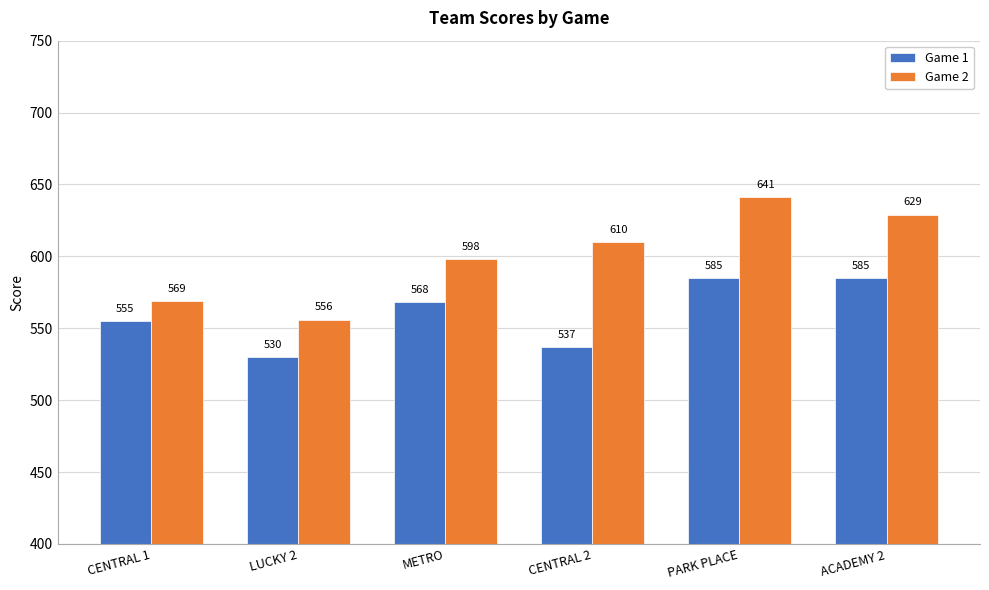

What are all the series names shown in the legend?

Game 1, Game 2